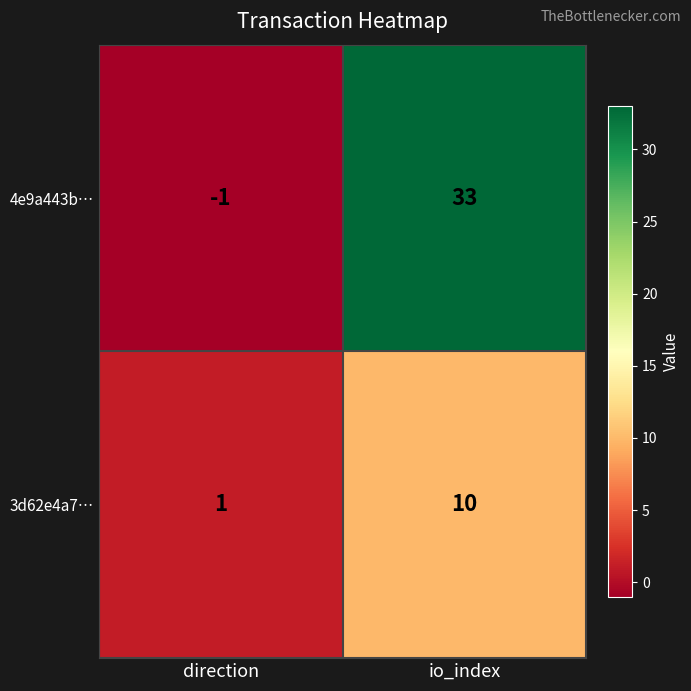

How many distinct data groups are displayed?

2